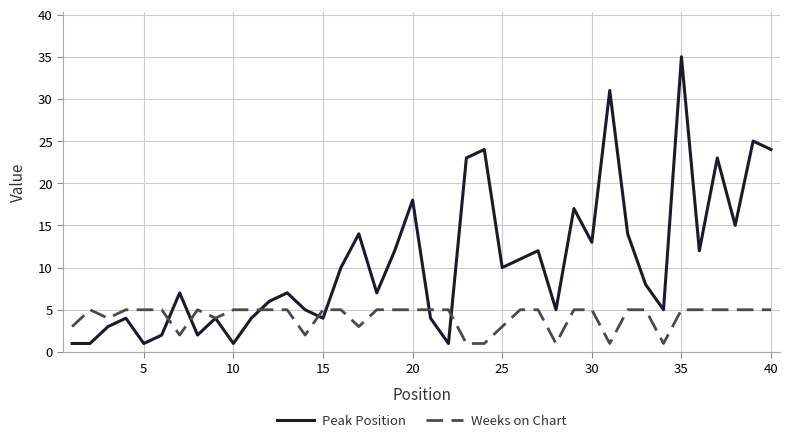

What is the maximum value shown in the chart?

35